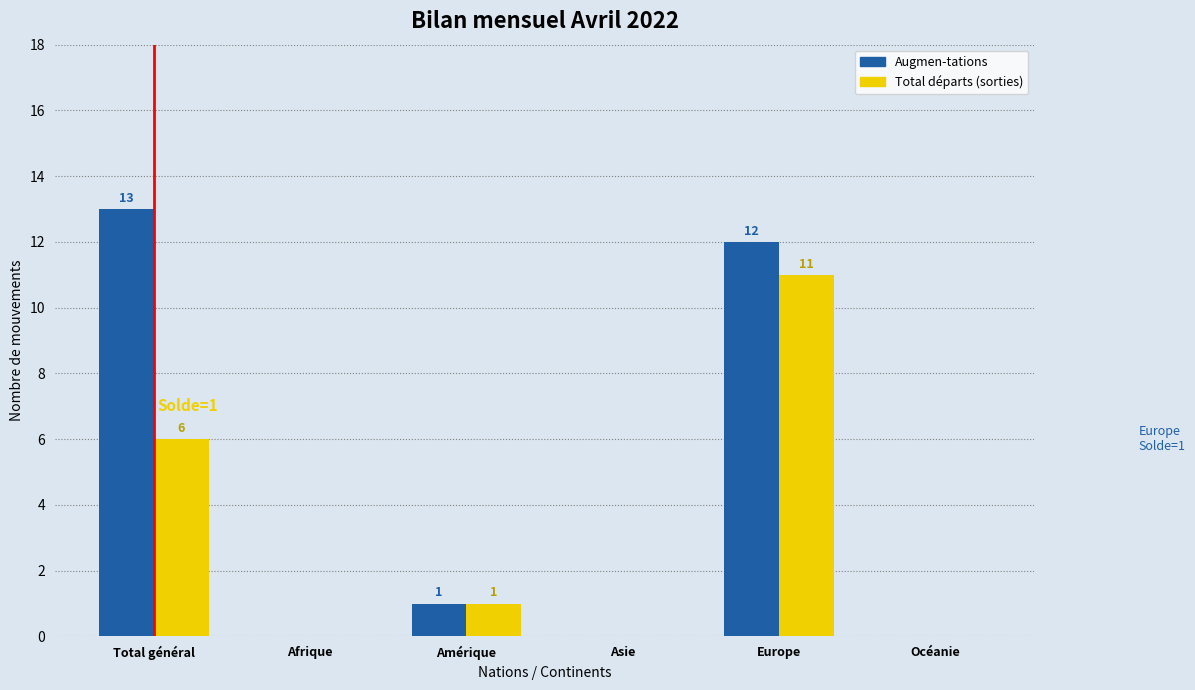

Reading left to right, list all the values displayed in this chart.

Augmen-tations: Total général=13	Afrique=0	Amérique=1	Asie=0	Europe=12	Océanie=0
Total départs (sorties): Total général=6	Afrique=0	Amérique=1	Asie=0	Europe=11	Océanie=0